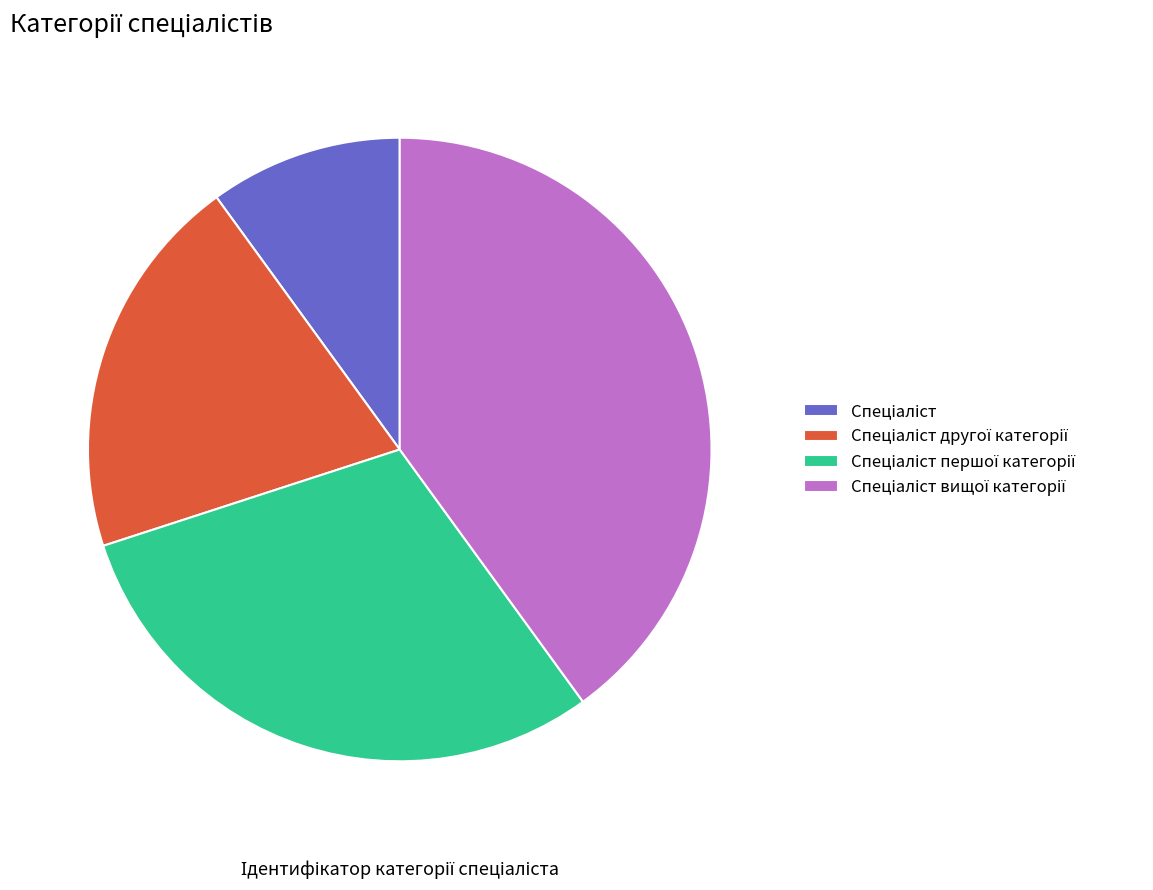

Is there a majority slice in this chart?

No